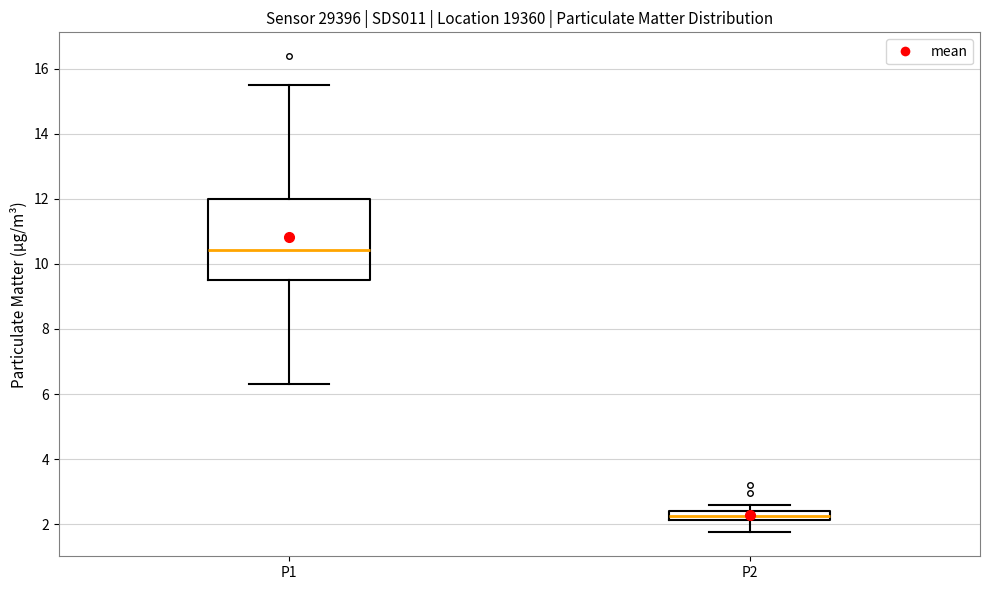

Which box is the tallest, from its lower edge to its upper edge?

P1